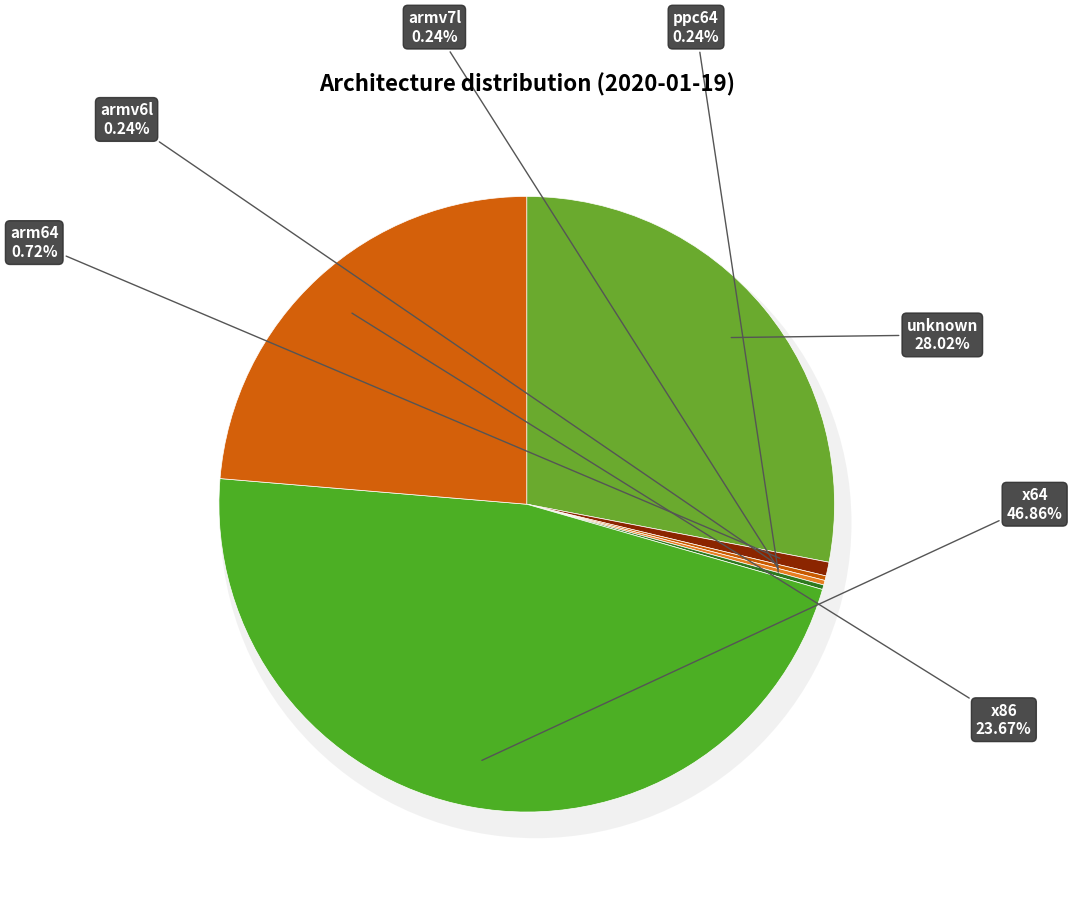

Rank the categories by value from lowest to highest.

armv6l, armv7l, ppc64, arm64, x86, unknown, x64